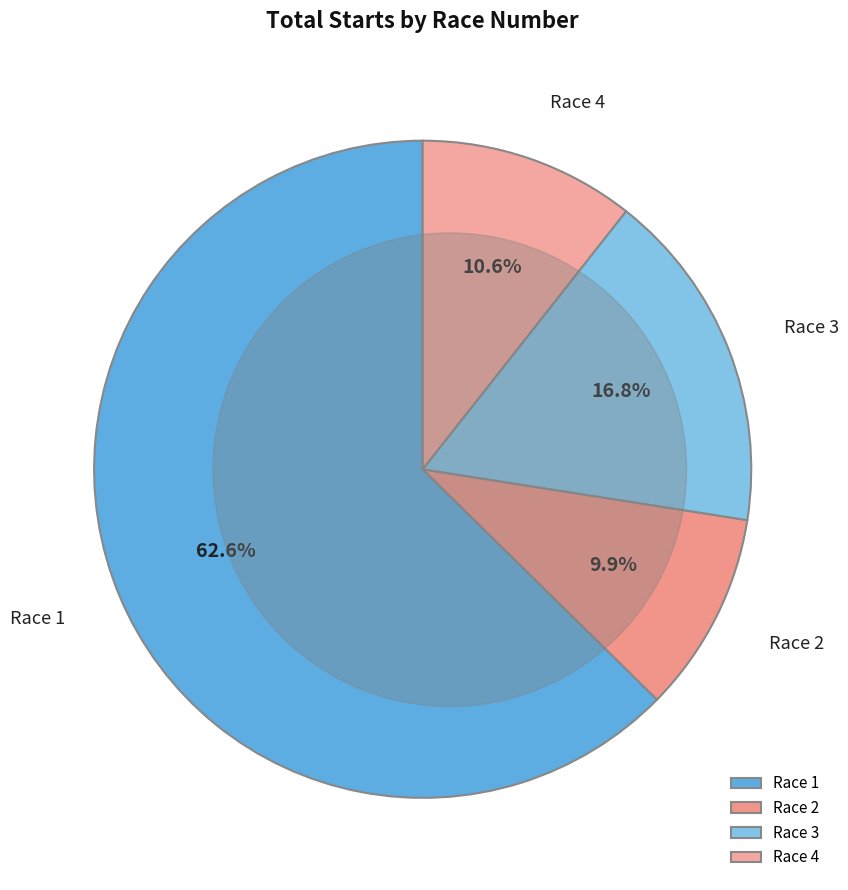

Is the sum of Race 2 and Race 3 greater than half?

No